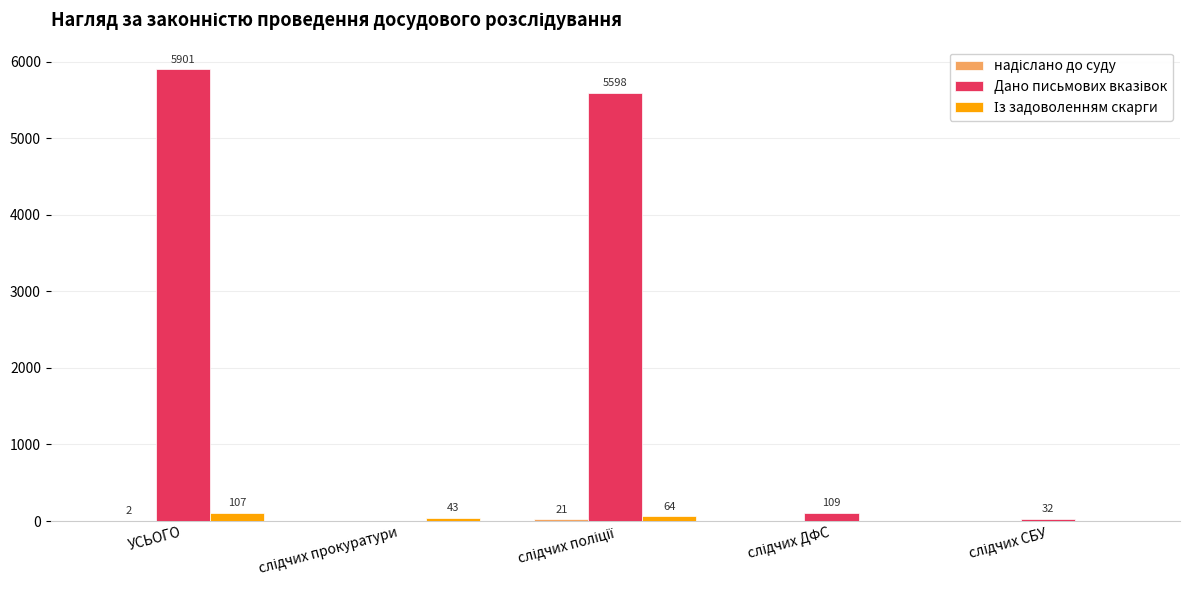

At which category is the sum across all series the highest?

УСЬОГО